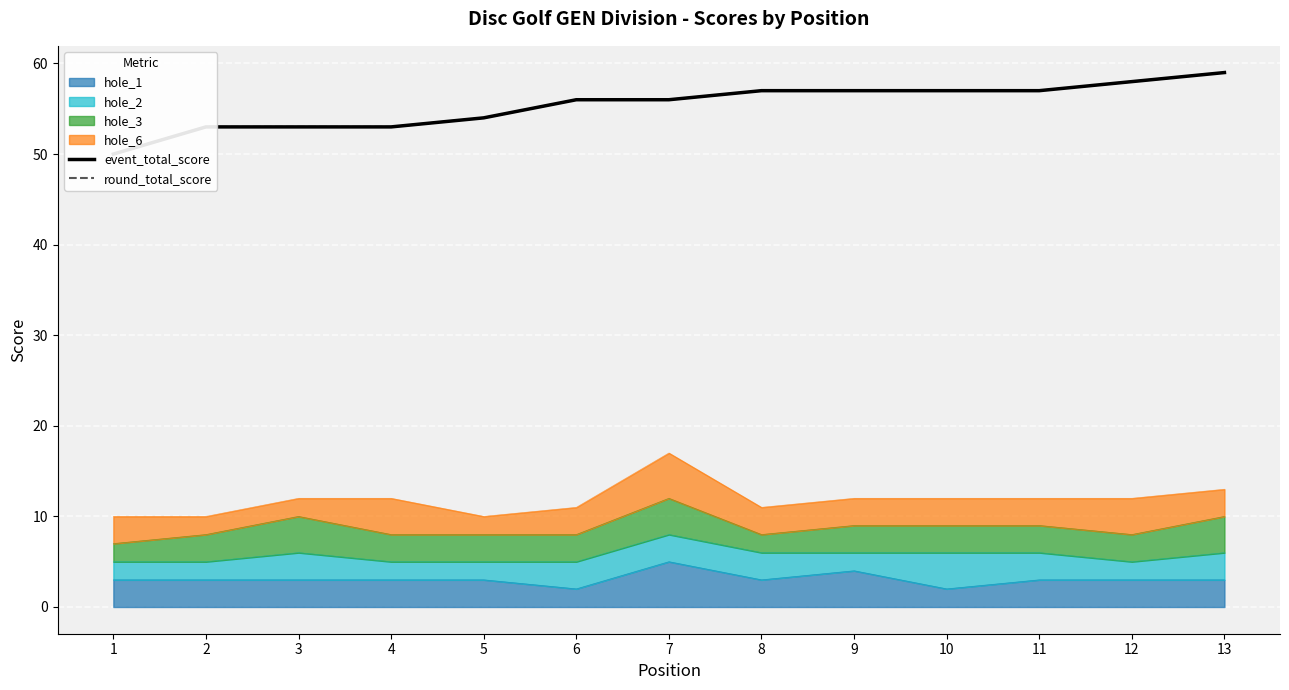

The value of event_total_score at 8 is 78. True or false?

False